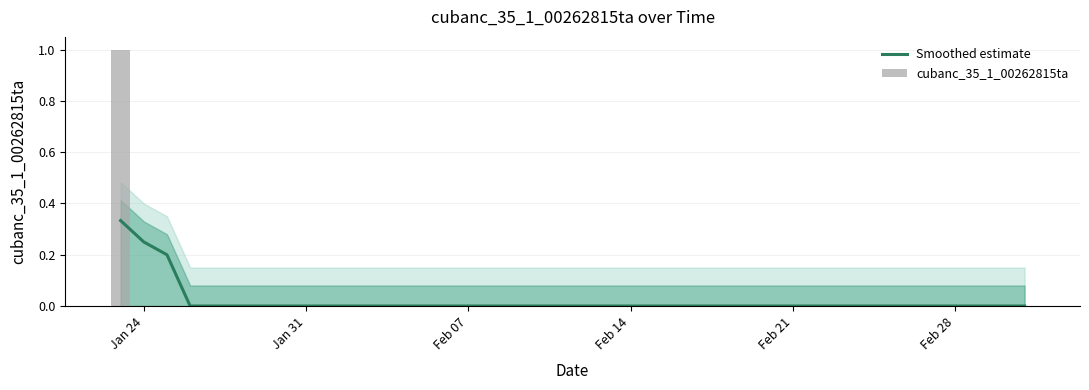

How many values in the Smoothed estimate series exceed 0?

3